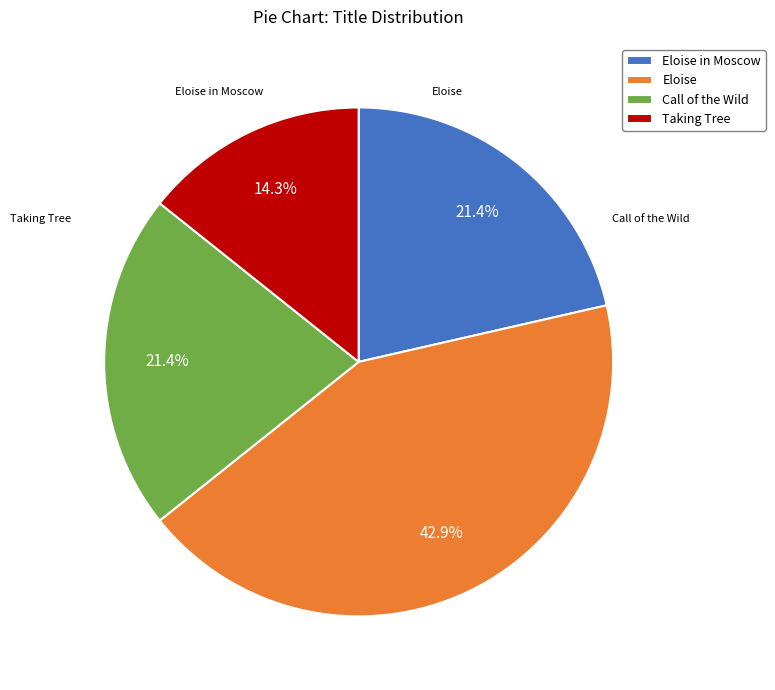

What is the largest slice in the pie chart?

Eloise